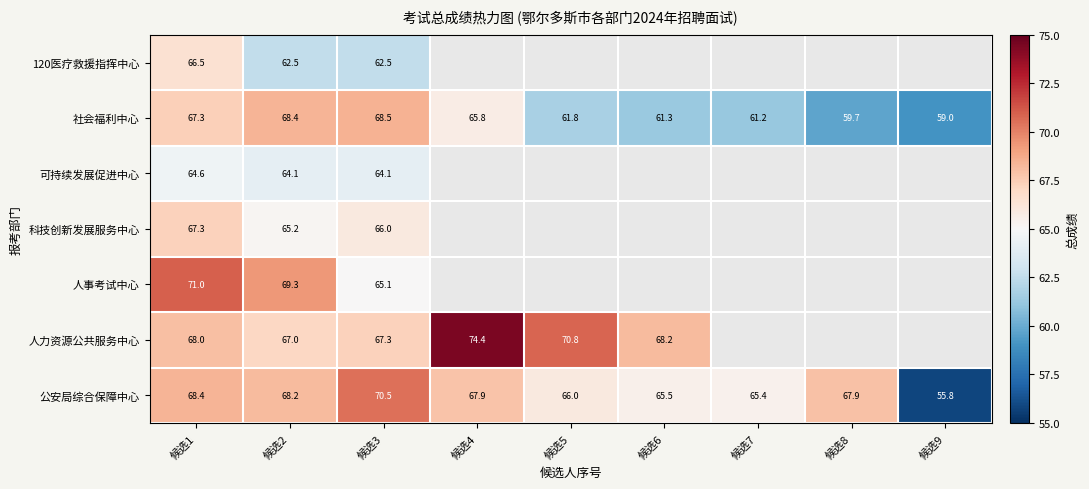

What is the difference between the 公安局综合保障中心 values at 候选7 and 候选3?

5.1